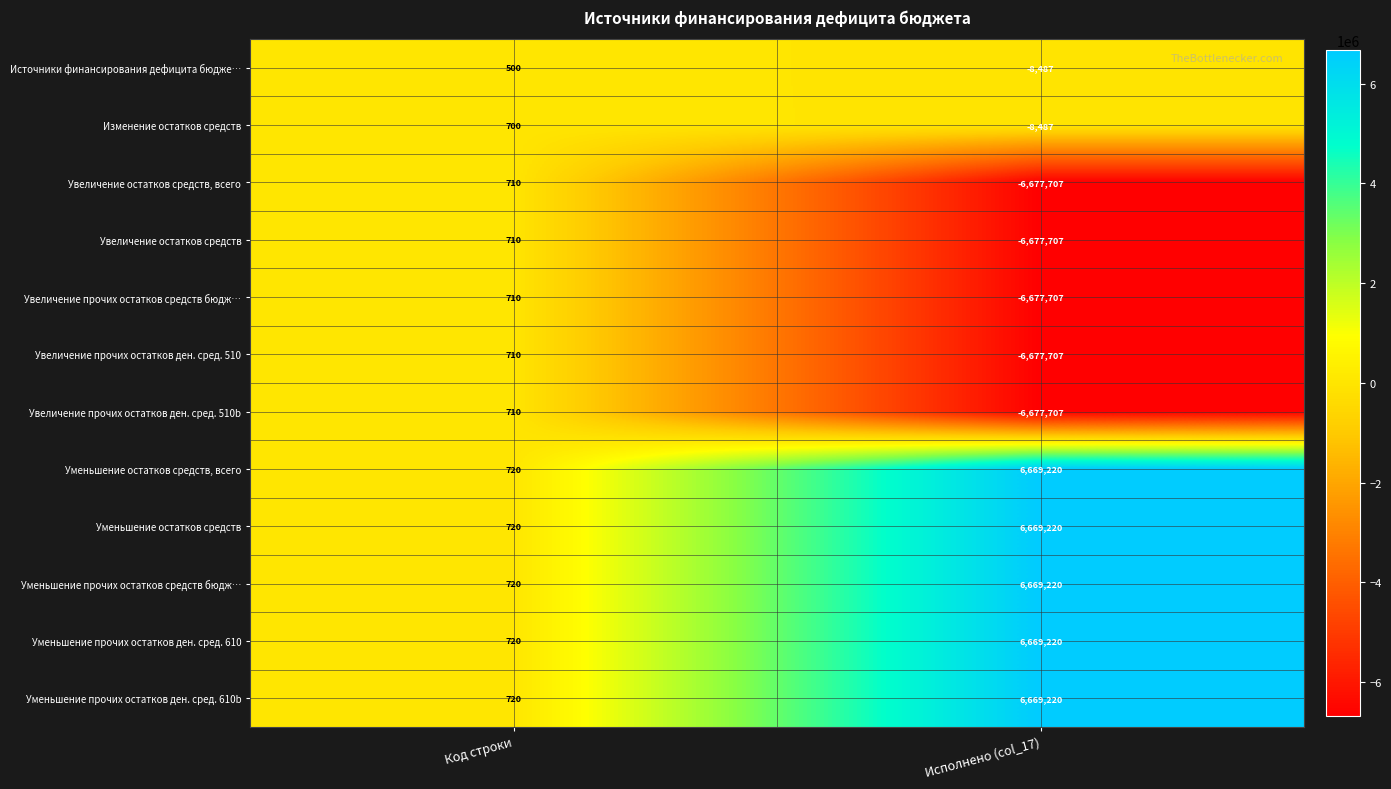

List the labels in order of Увеличение прочих остатков средств бюдж… value, smallest first.

Исполнено (col_17), Код строки